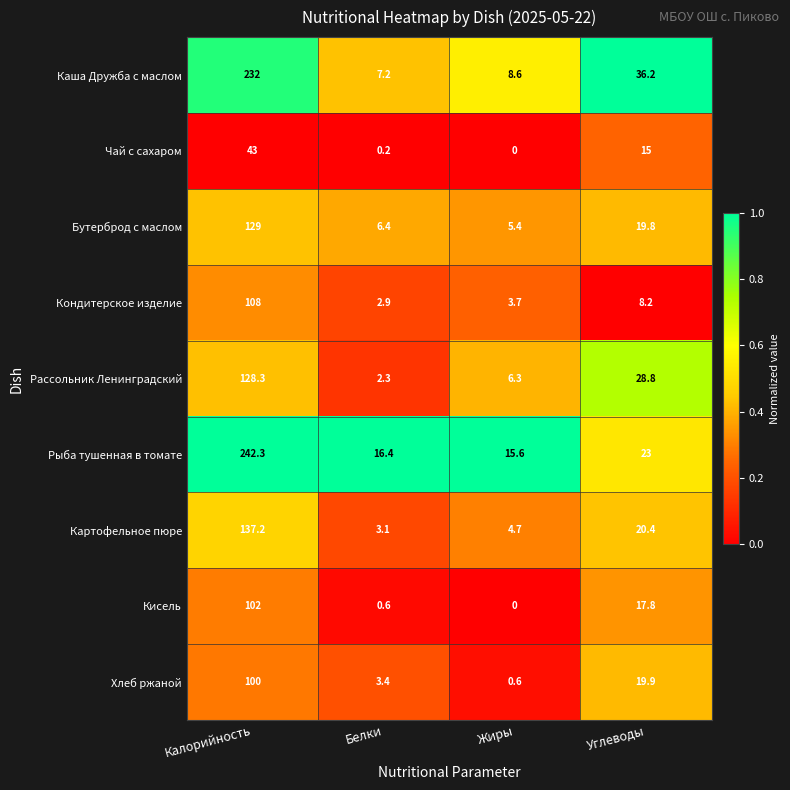

True or false: Чай с сахаром has a value of 0.0 at Жиры.

True